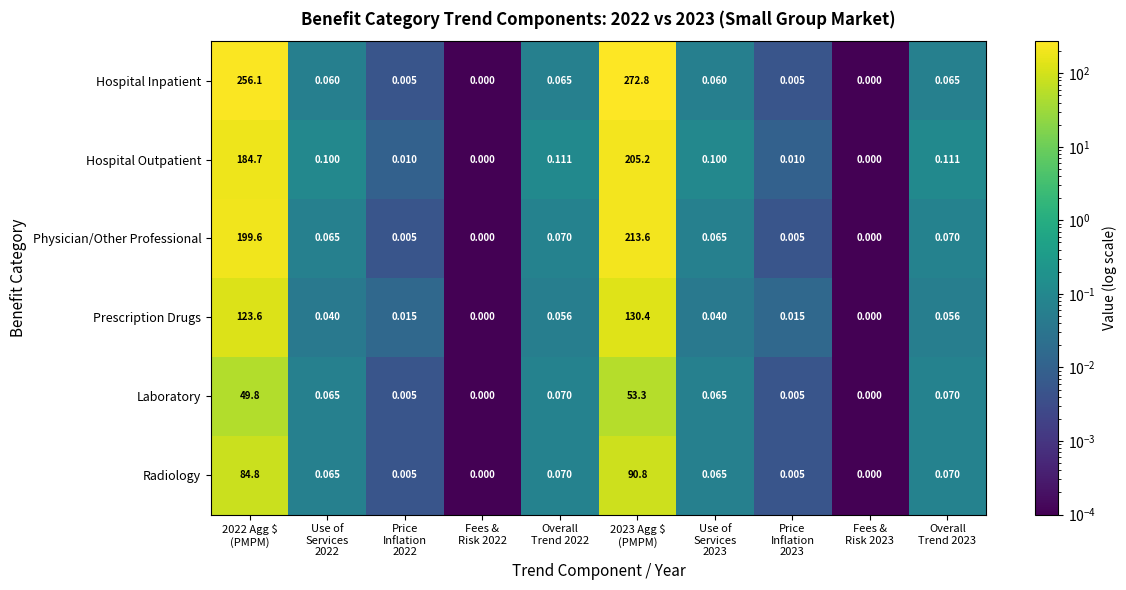

Which series has the largest total across all categories?

Hospital Inpatient